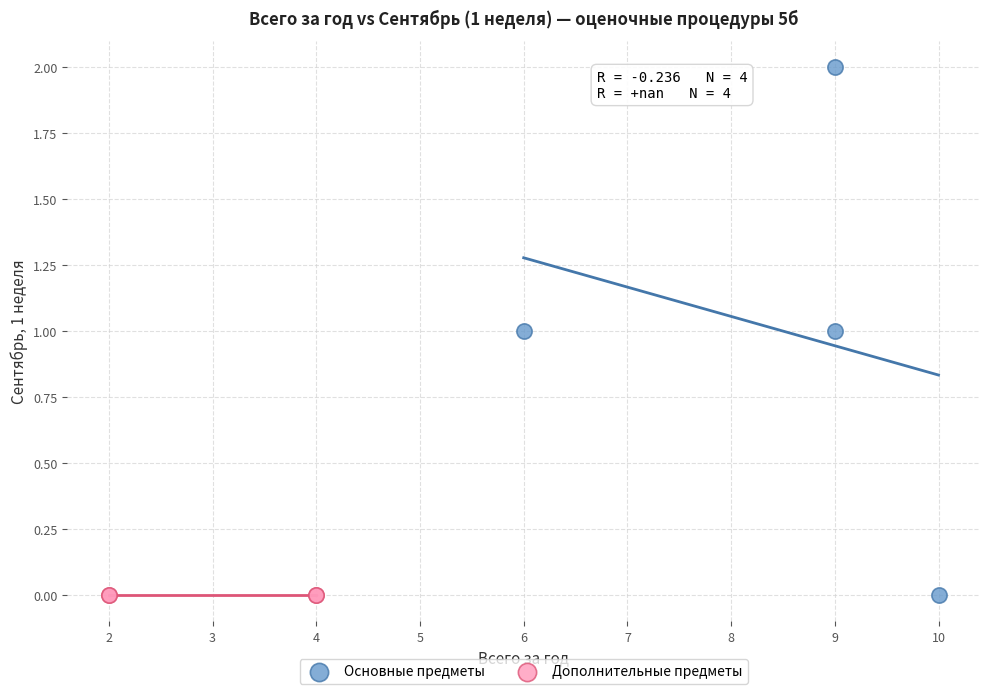

What are all the series names shown in the legend?

Основные предметы, Дополнительные предметы